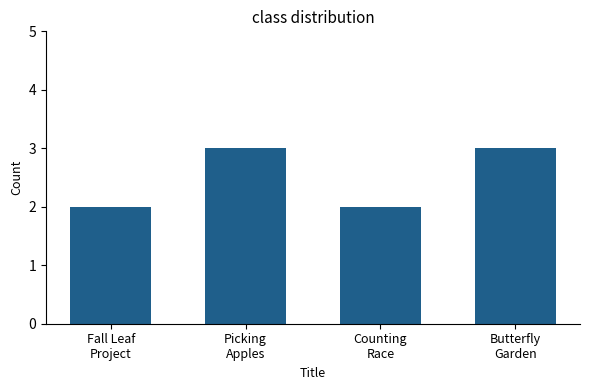

What is the difference between the values at Picking
Apples and Counting
Race?

1